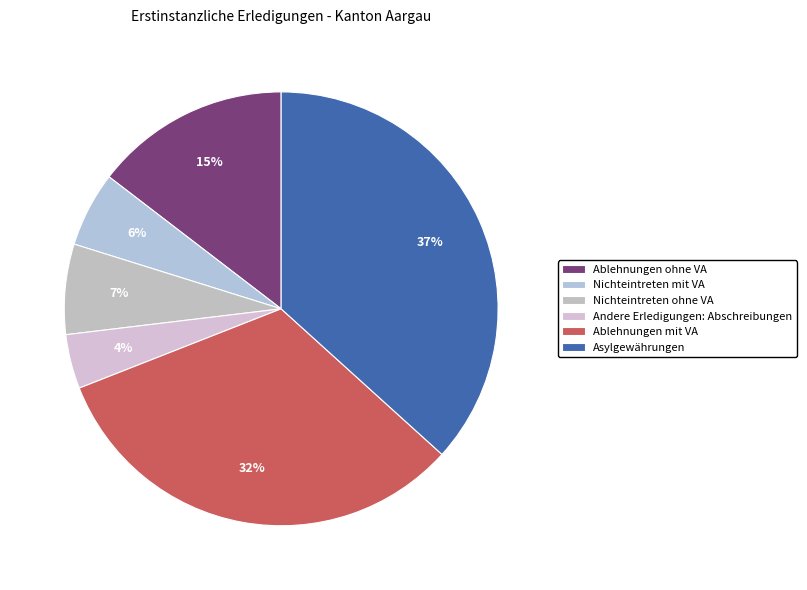

Which slice is the smallest?

Andere Erledigungen: Abschreibungen